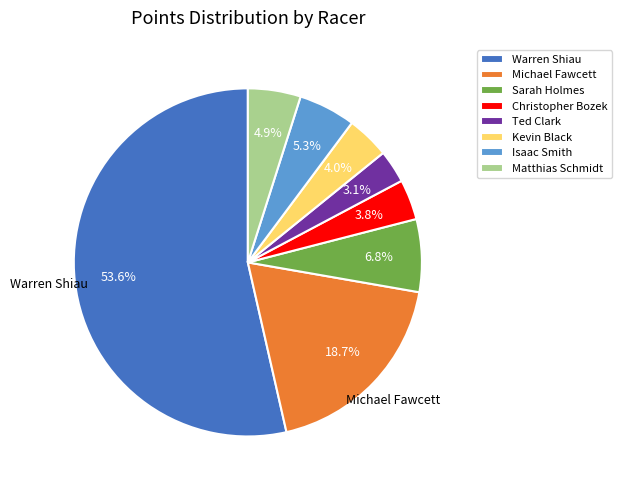

How many slices are in this pie chart?

8